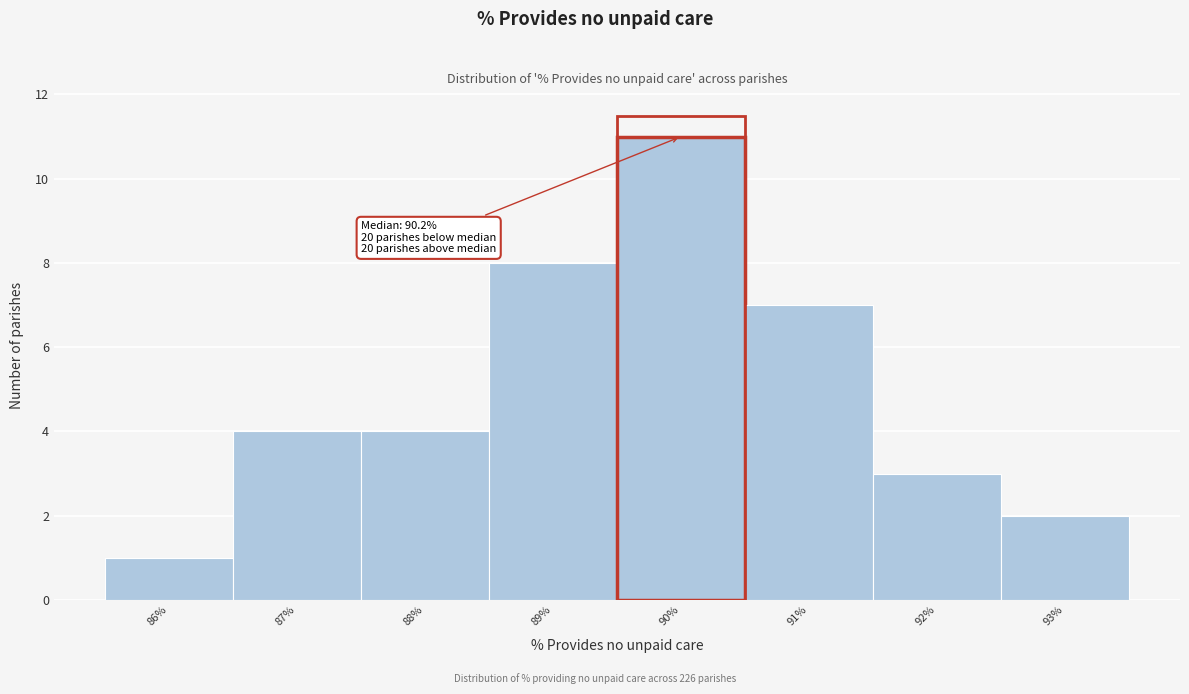

Reading right to left, list all the values displayed in this chart.

93%=2	92%=3	91%=7	90%=11	89%=8	88%=4	87%=4	86%=1